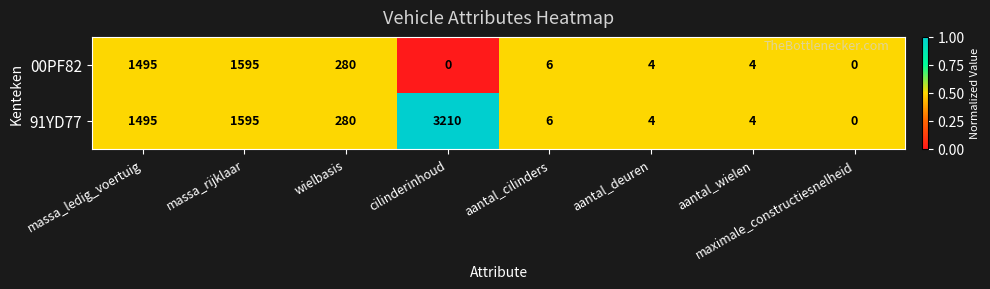

List the series in order of their overall mean, lowest first.

00PF82, 91YD77